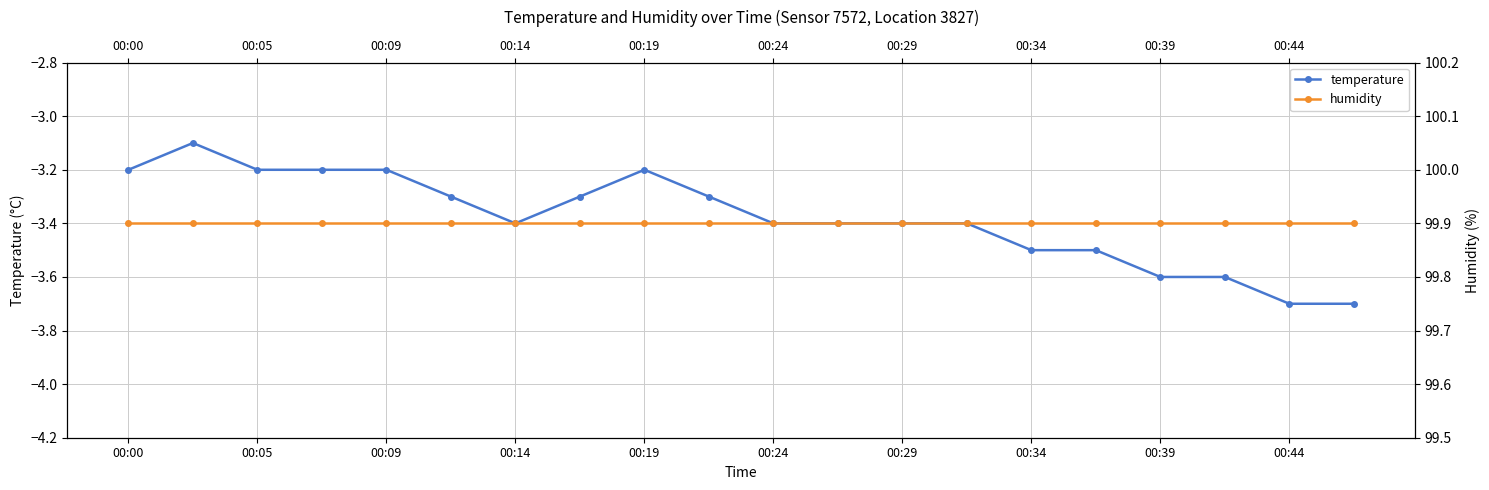

Which series has the largest total across all categories?

humidity